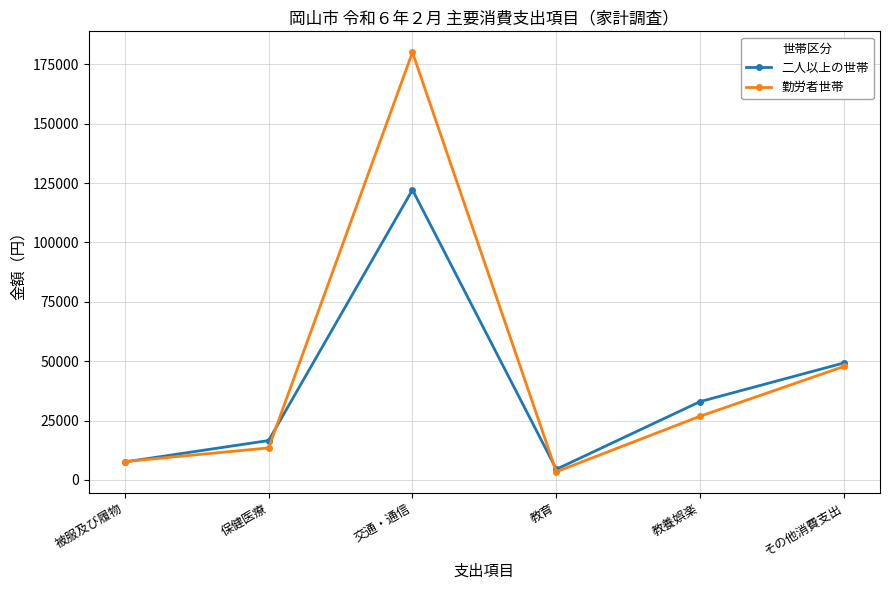

What is the difference between the highest and lowest values at 交通・通信?

57905